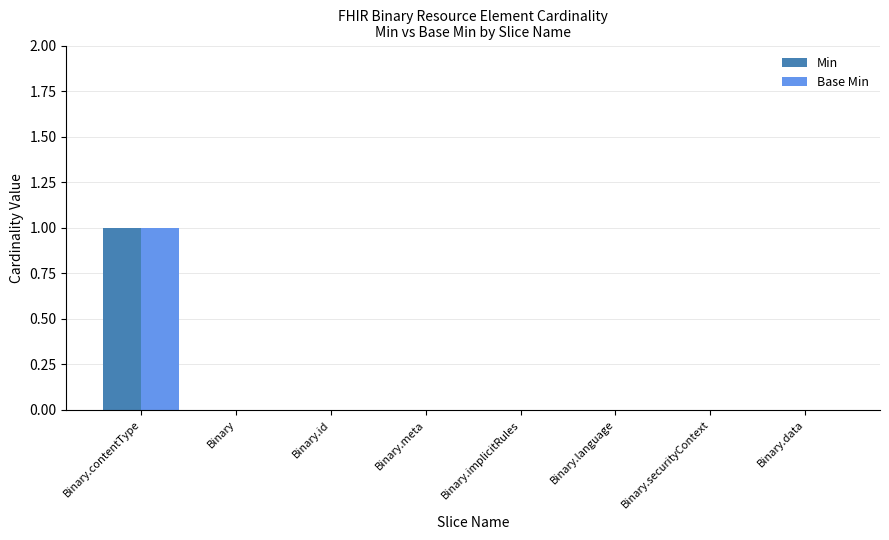

True or false: Base Min has a value of 0 at Binary.language.

True